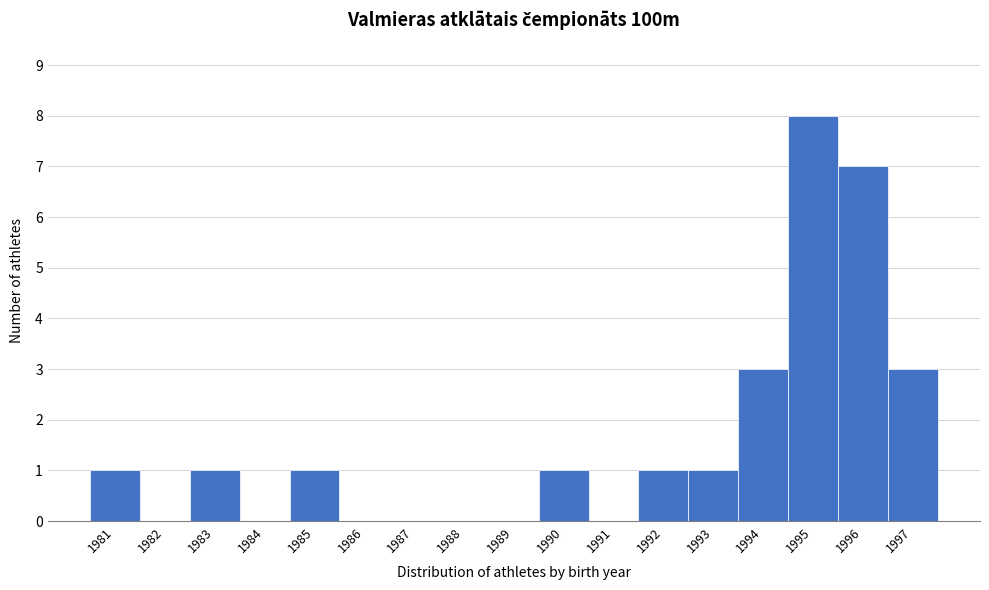

Reading right to left, extract all data points from this chart.

1997=3	1996=7	1995=8	1994=3	1993=1	1992=1	1991=0	1990=1	1989=0	1988=0	1987=0	1986=0	1985=1	1984=0	1983=1	1982=0	1981=1